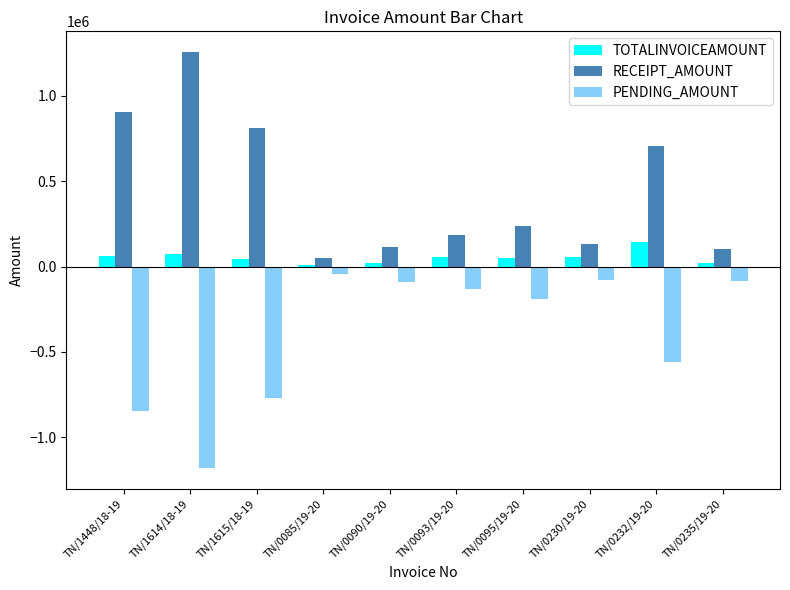

What are all the series names shown in the legend?

TOTALINVOICEAMOUNT, RECEIPT_AMOUNT, PENDING_AMOUNT